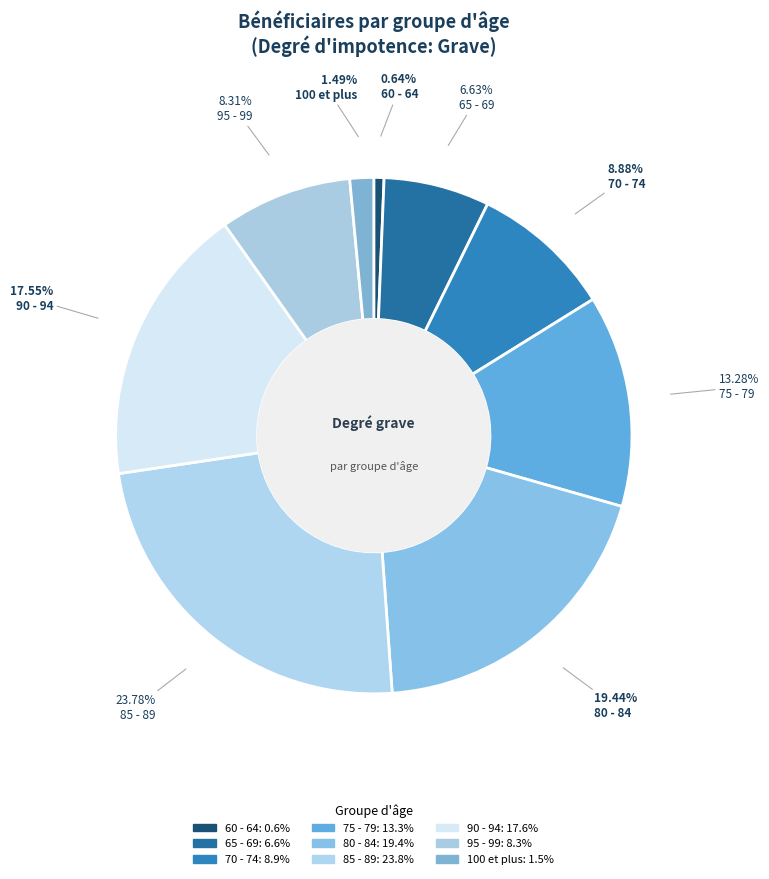

Count the number of slices in the pie.

9